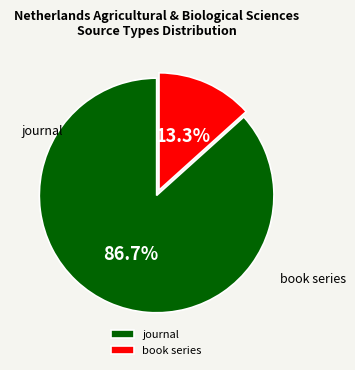

Is it true that journal is 96% of the pie?

False